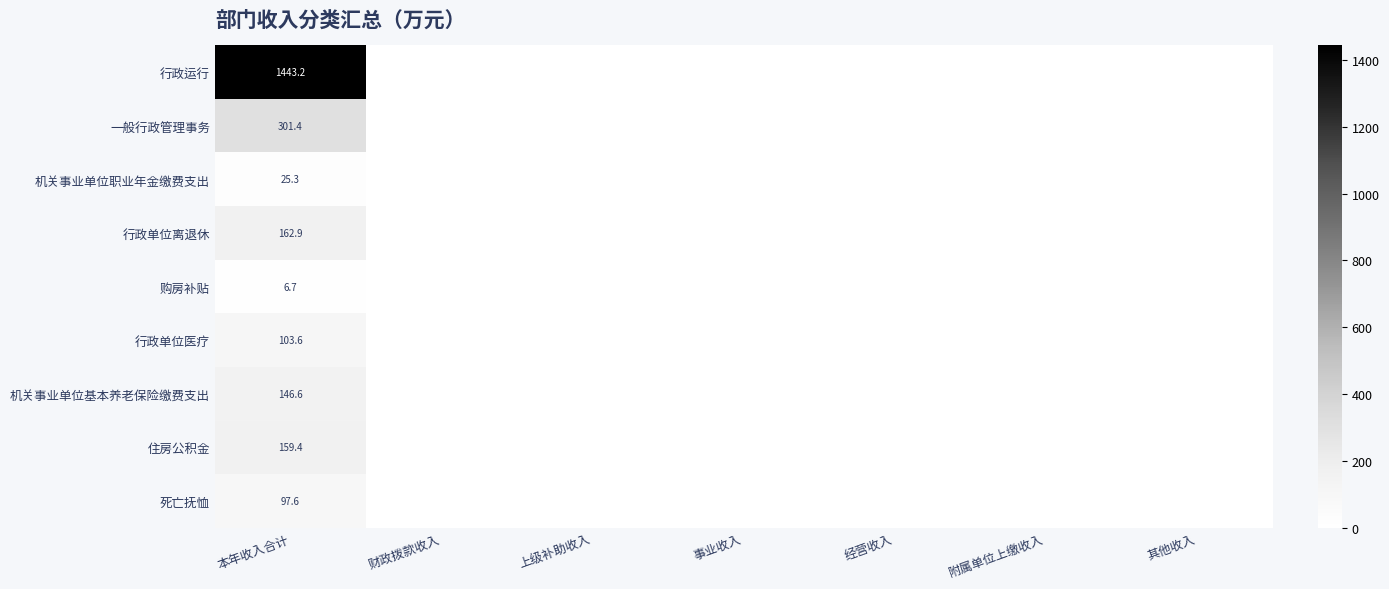

What is the total value across all series at 本年收入合计?

2446.7